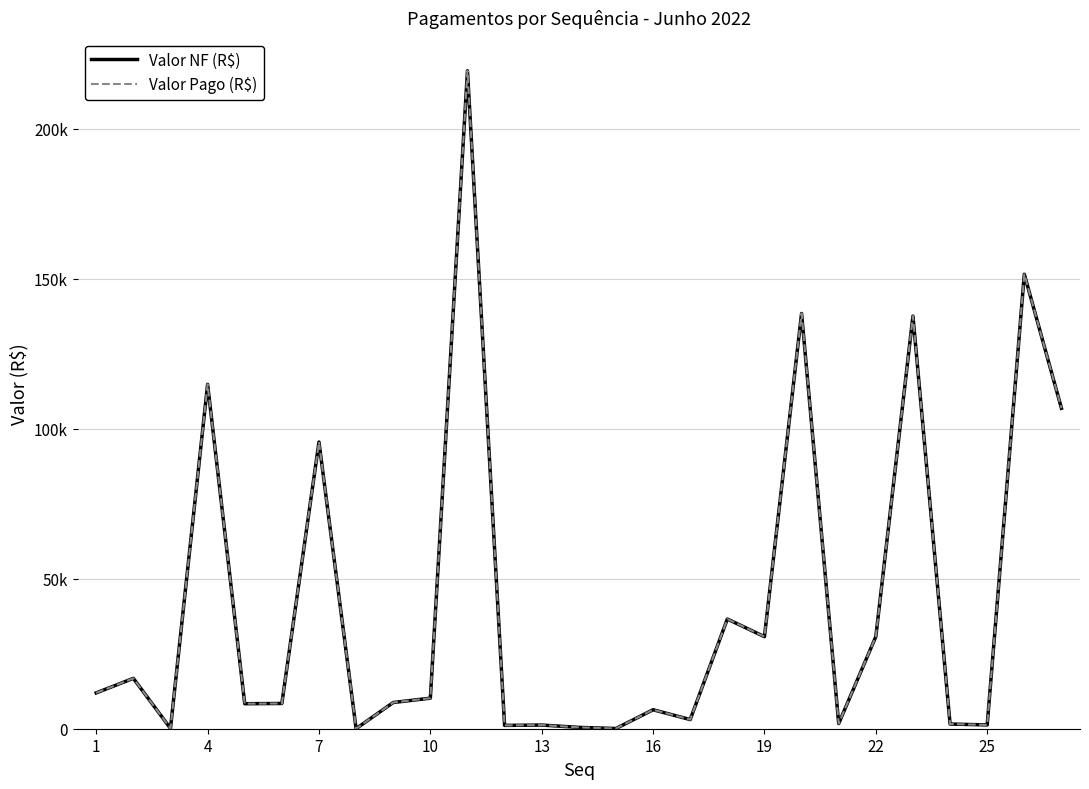

Does the chart display data point markers on the line(s)?

No